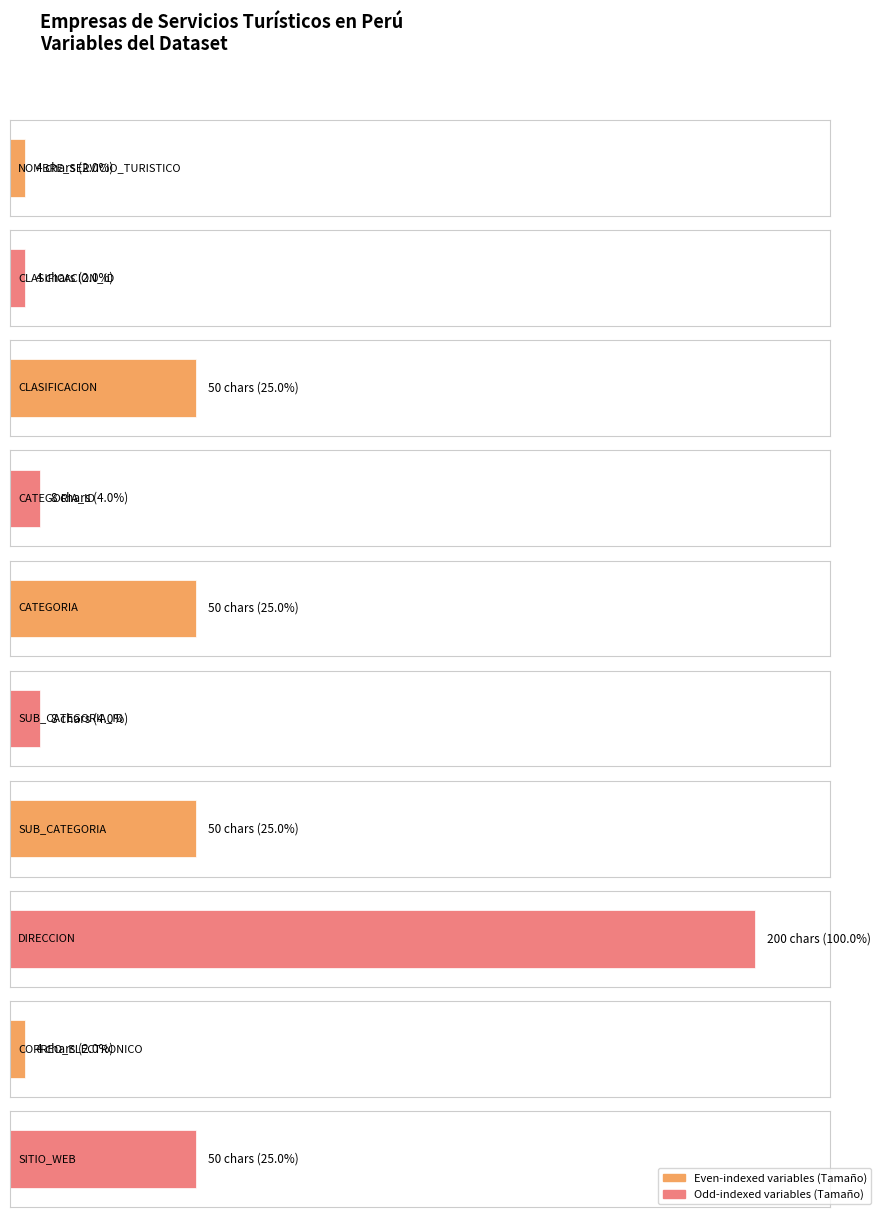

Does the chart contain stacked bars?

No